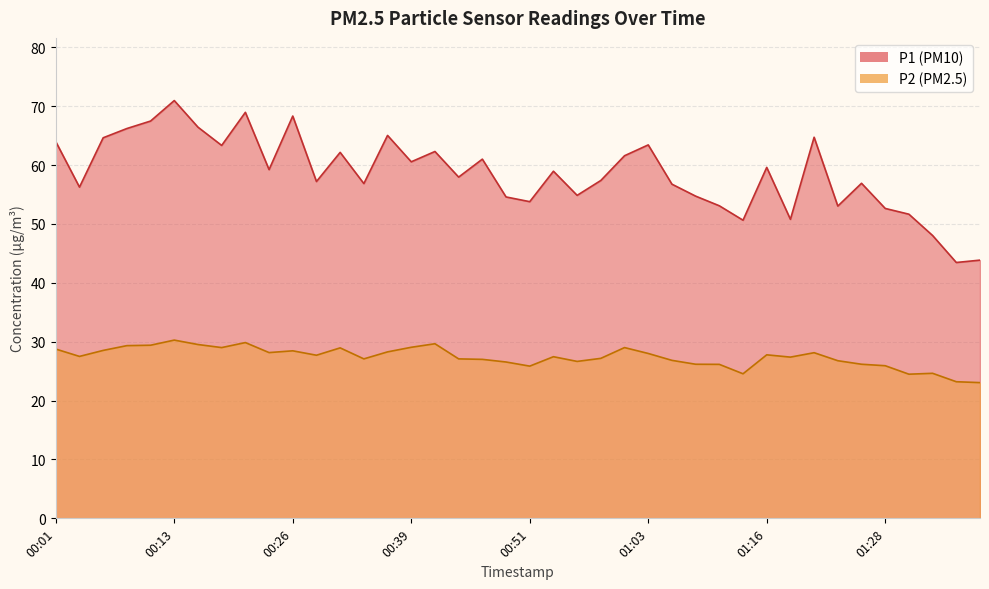

Reading right to left, list all the values displayed in this chart.

P1: 43.9	43.5	48.0	51.6	52.6	56.9	53.0	64.7	50.8	59.6	50.6	53.1	54.7	56.8	63.4	61.6	57.4	54.9	59.0	53.8	54.6	61.0	58.0	62.3	60.5	65.0	56.9	62.1	57.2	68.3	59.2	69.0	63.3	66.4	71.0	67.5	66.2	64.6	56.2	64.0
P2: 23.1	23.2	24.6	24.5	25.9	26.2	26.8	28.1	27.4	27.8	24.6	26.1	26.2	26.8	28.0	29.0	27.2	26.6	27.4	25.9	26.6	27.0	27.1	29.6	29.1	28.3	27.1	28.9	27.7	28.4	28.1	29.9	29.0	29.5	30.3	29.4	29.3	28.5	27.5	28.8